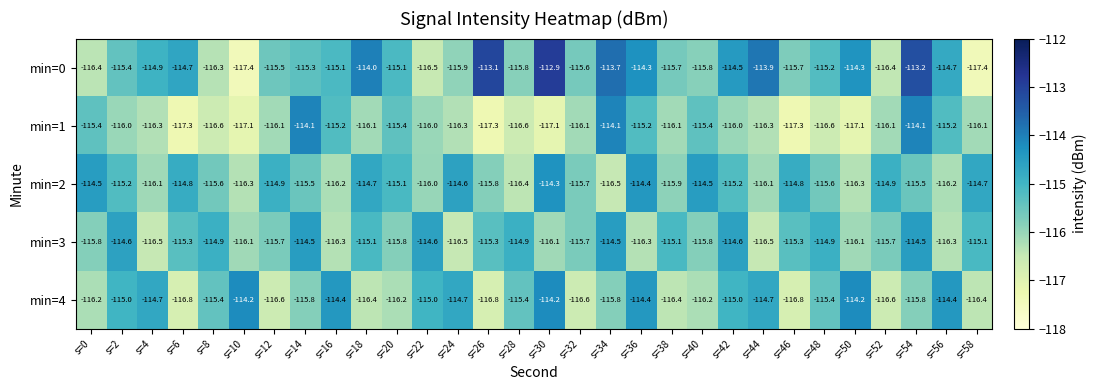

What is the average value of the min=0 series?

-115.2